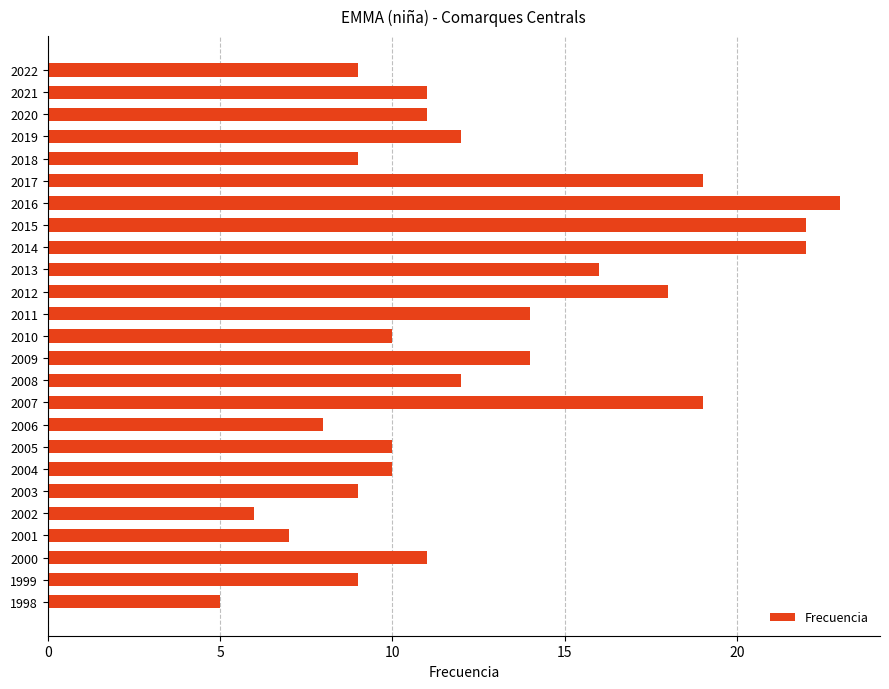

Is it true that the value at 2003 is 4?

False